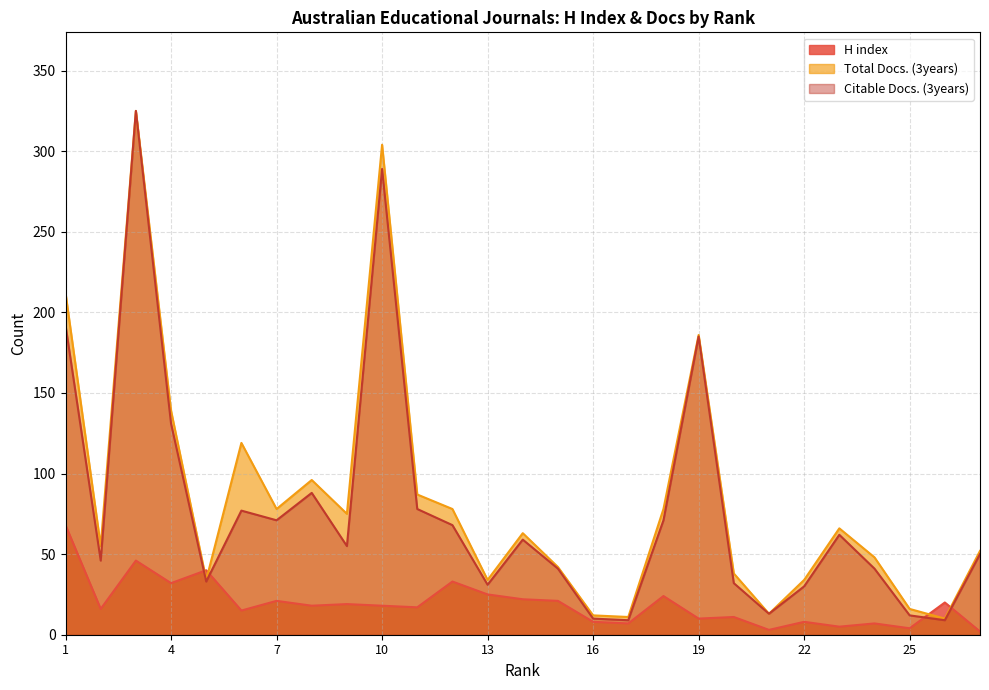

Reading left to right, list all the values displayed in this chart.

H index: 1=68	2=16	3=46	4=32	5=40	6=15	7=21	8=18	9=19	10=18	11=17	12=33	13=25	14=22	15=21	16=8	17=7	18=24	19=10	20=11	21=3	22=8	23=5	24=7	25=4	26=20	27=2
Total Docs. (3years): 1=212	2=55	3=325	4=139	5=34	6=119	7=78	8=96	9=75	10=304	11=87	12=78	13=34	14=63	15=42	16=12	17=11	18=78	19=186	20=38	21=13	22=34	23=66	24=48	25=16	26=10	27=52
Citable Docs. (3years): 1=192	2=46	3=325	4=131	5=33	6=77	7=71	8=88	9=55	10=289	11=78	12=68	13=31	14=59	15=41	16=10	17=9	18=71	19=185	20=32	21=13	22=30	23=62	24=41	25=12	26=9	27=50